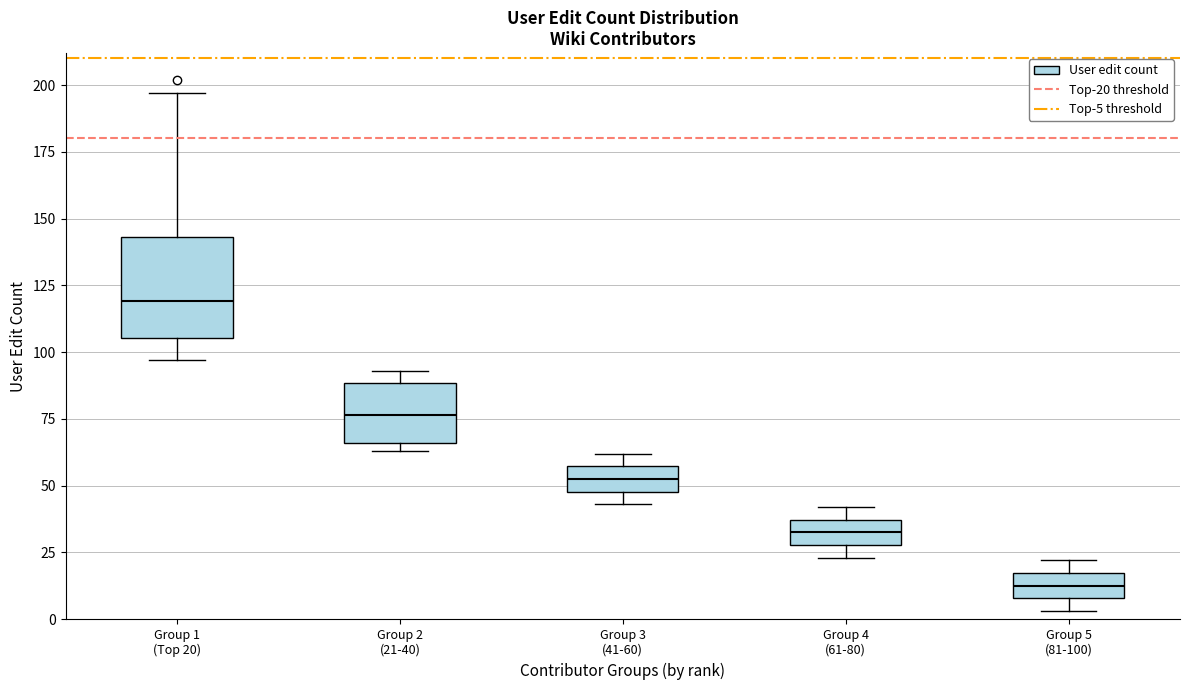

Comparing the boxes themselves (not the whiskers), which one is the tallest?

Group 1 (Top 20)